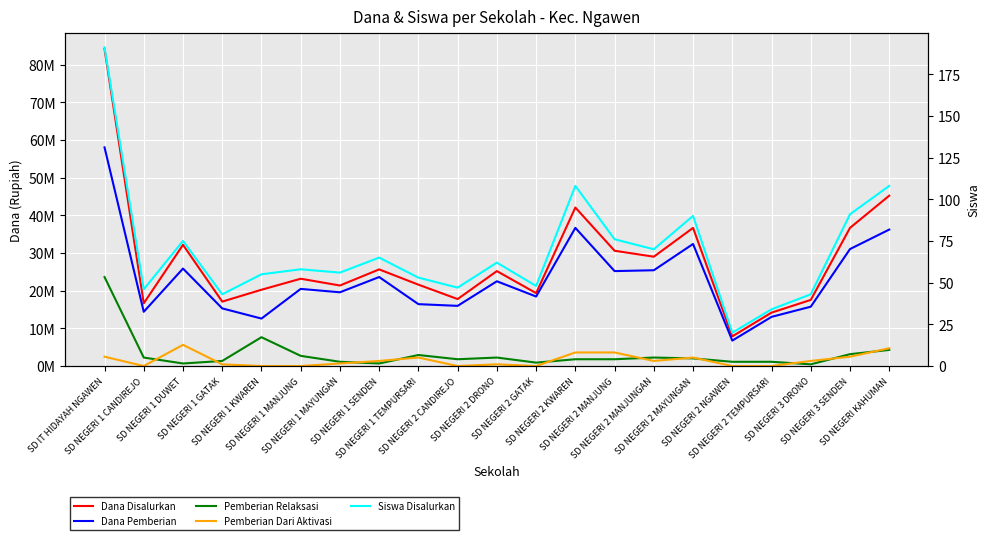

What position from the left is SD NEGERI 1 GATAK?

4